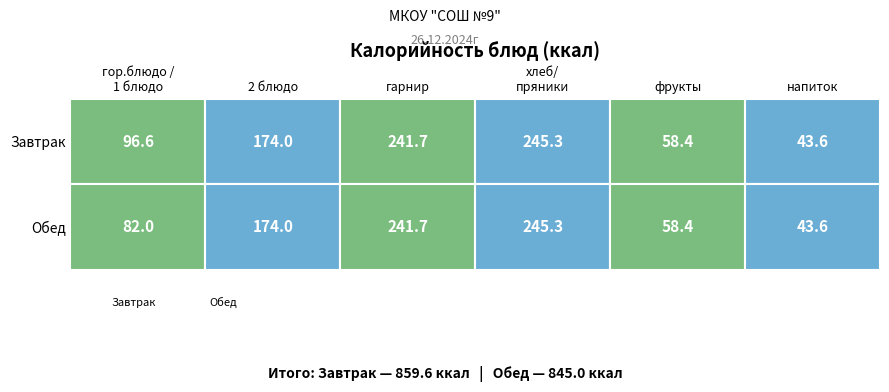

Between гор.блюдо /
1 блюдо and хлеб/
пряники, which series saw the biggest shift?

Обед